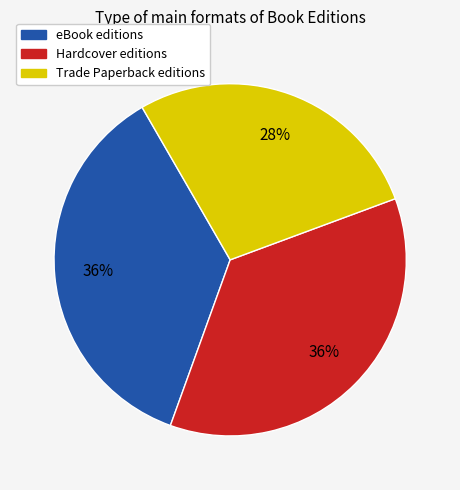

Is there a majority slice in this chart?

No